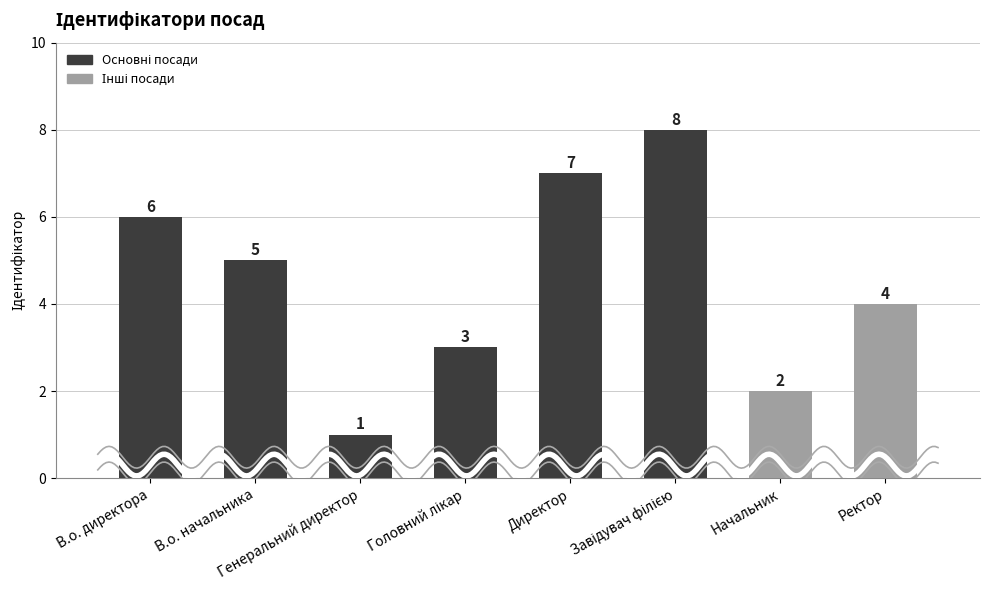

Approximately how many times larger is the value at Директор compared to Ректор?

1.8